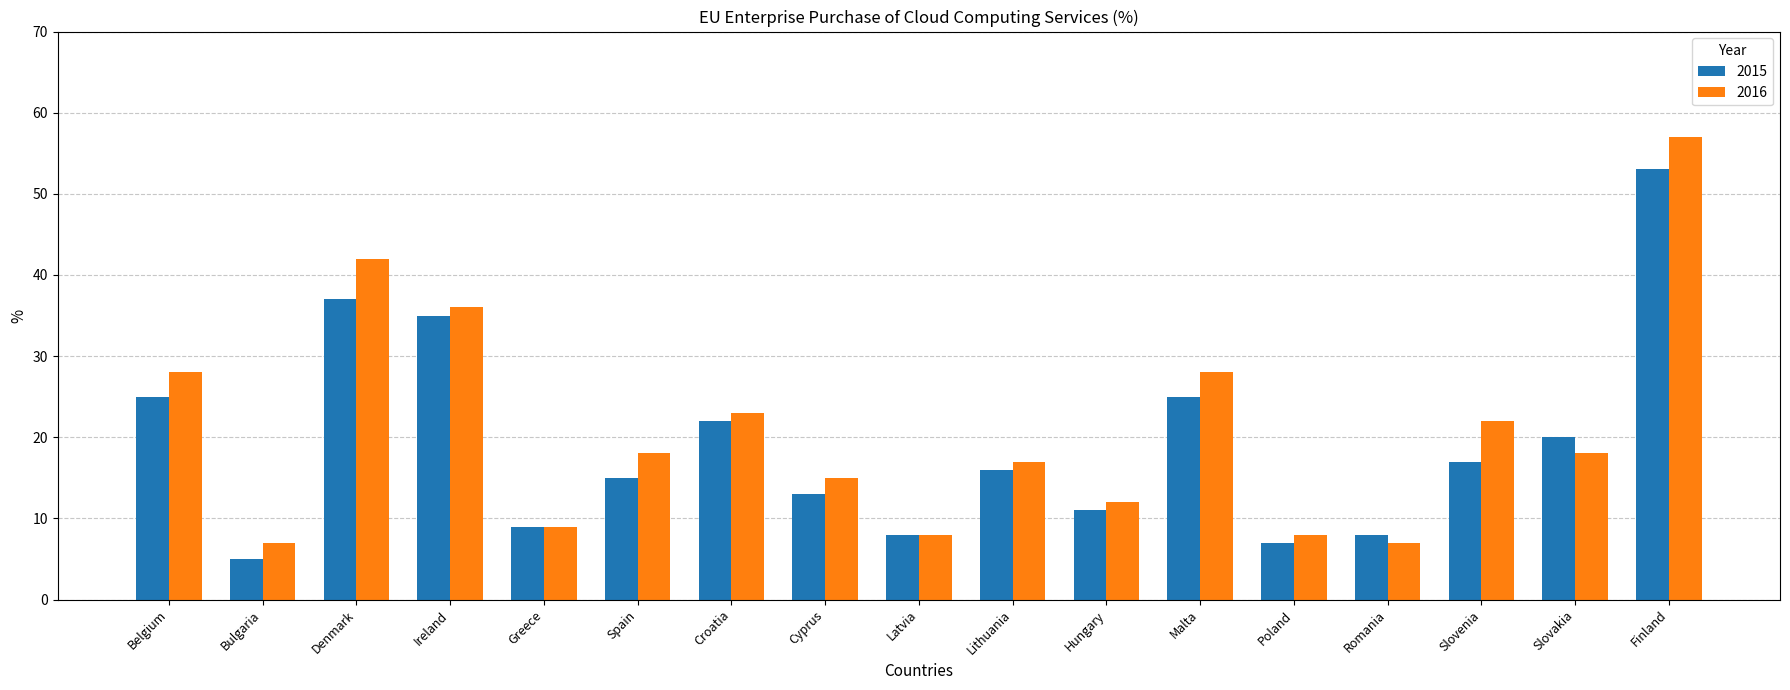

How many bars are there in each group?

2